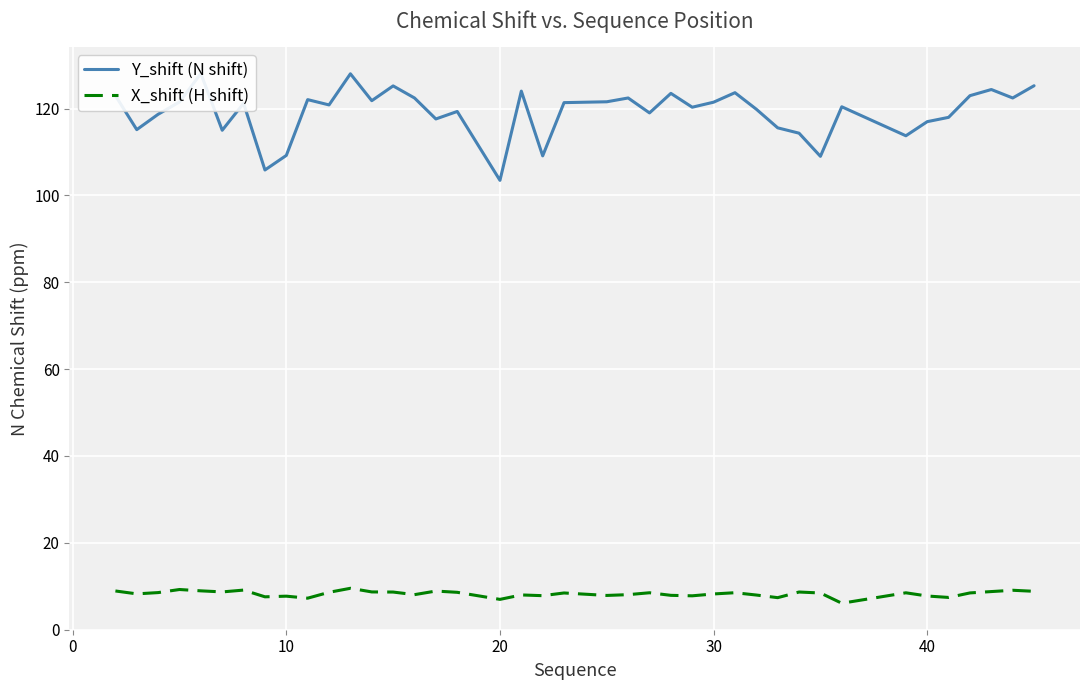

True or false: X_shift (H shift) and Y_shift (N shift) cross at least once.

False